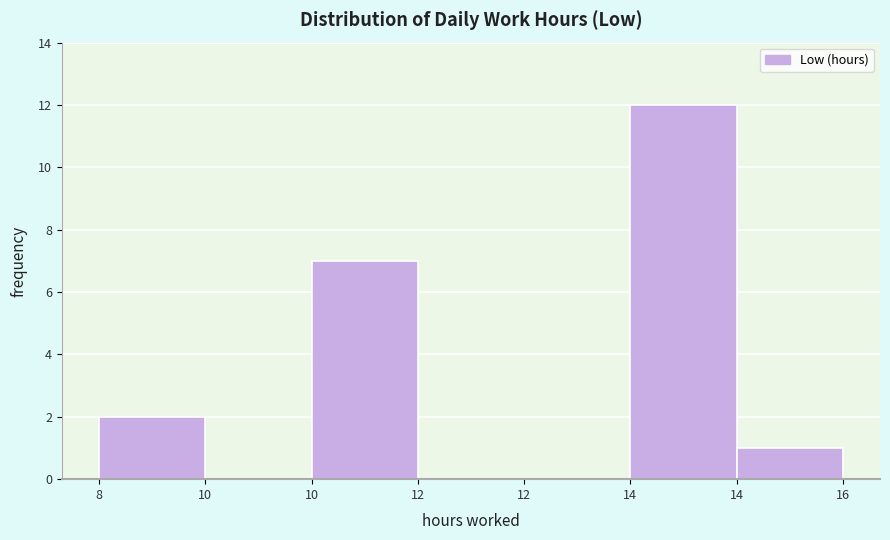

Count the number of data series in this chart.

1